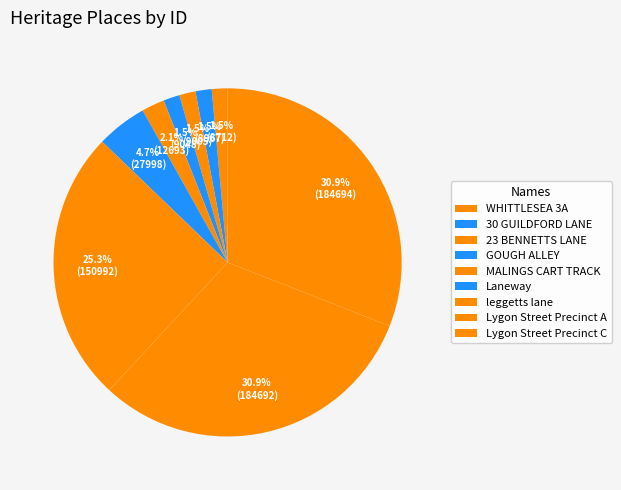

To the nearest percent, what is the difference between the largest and smallest slice percentages?

29%